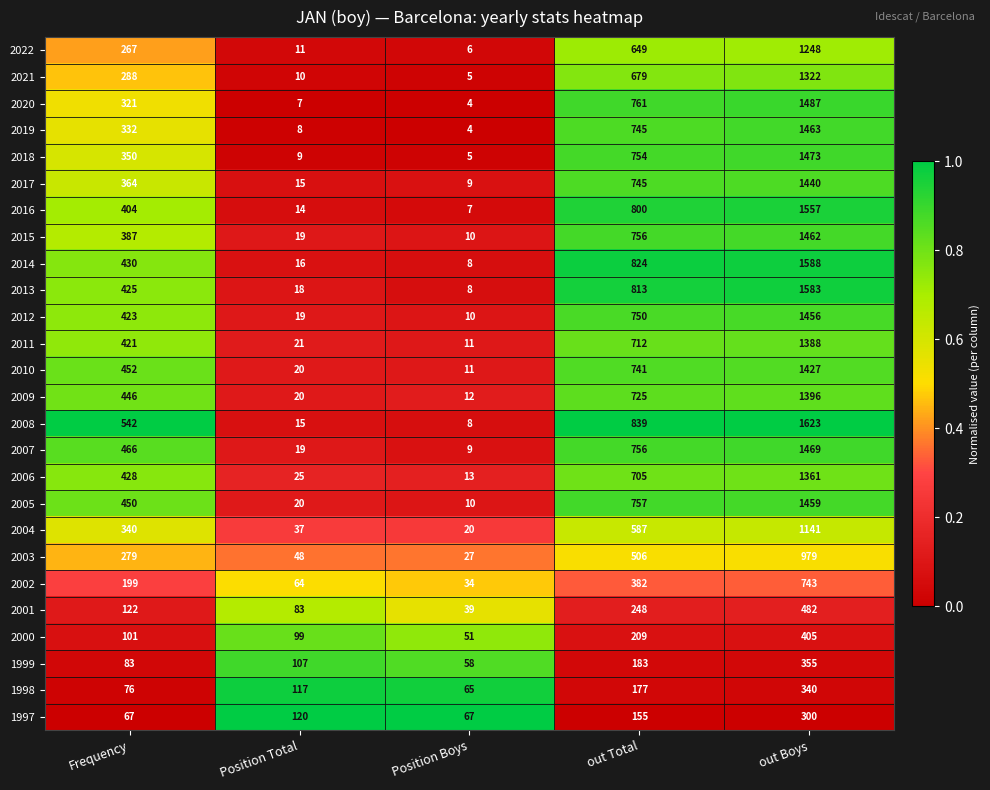

What is the difference between the highest and lowest values at out Boys?

1323